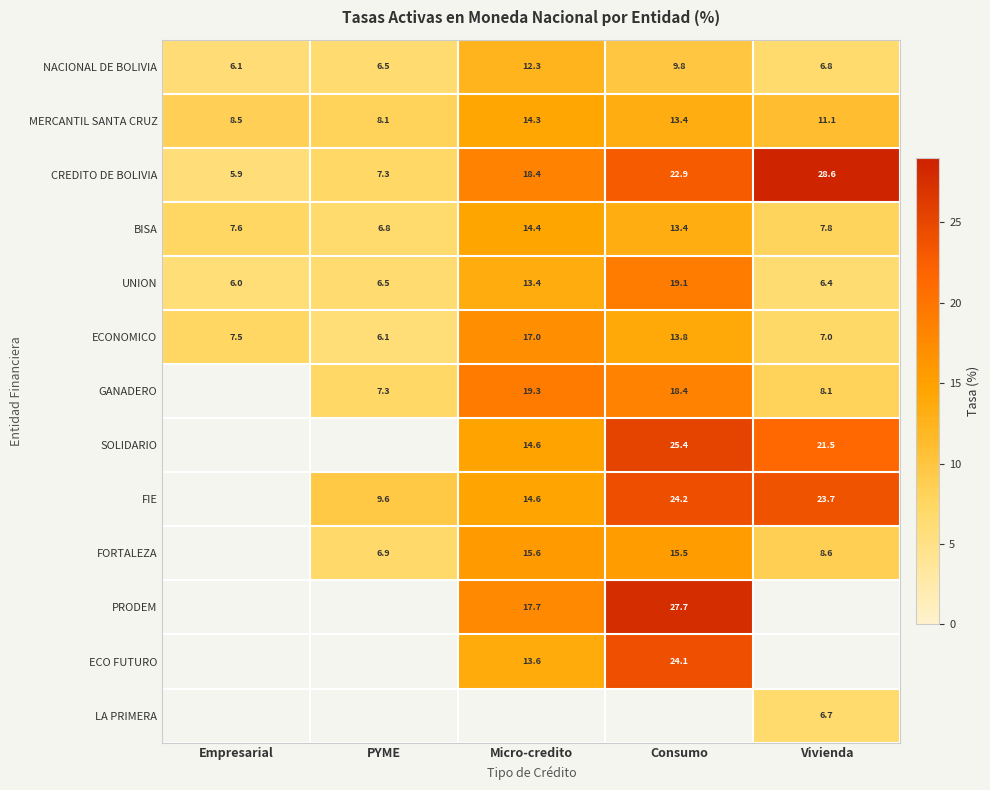

Which has a higher value, Empresarial or Micro-credito?

Micro-credito